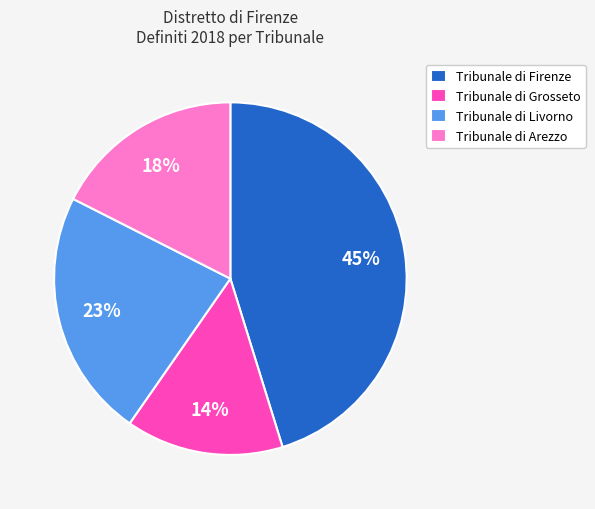

Which category has the biggest portion of the pie?

Tribunale di Firenze